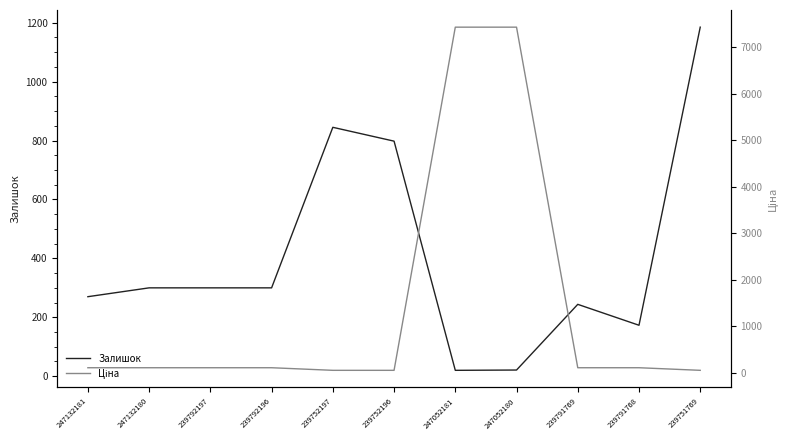

What is the sum of all Ціна values?

15710.0